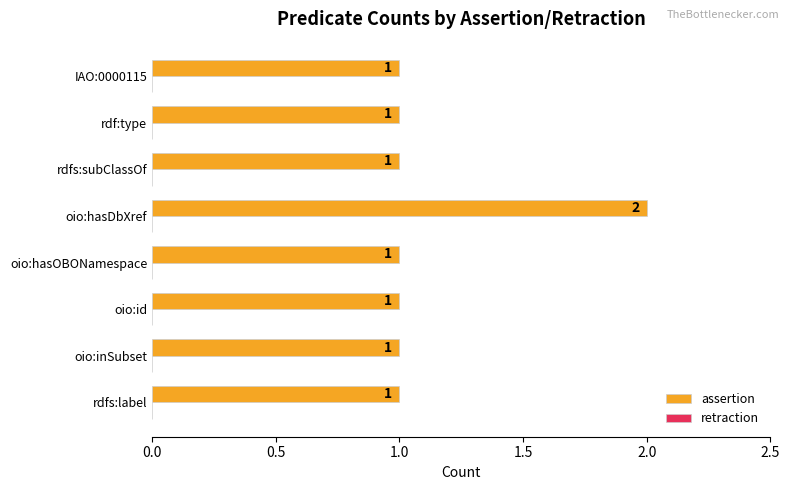

Is it true that the value at oio:hasDbXref is 3?

False